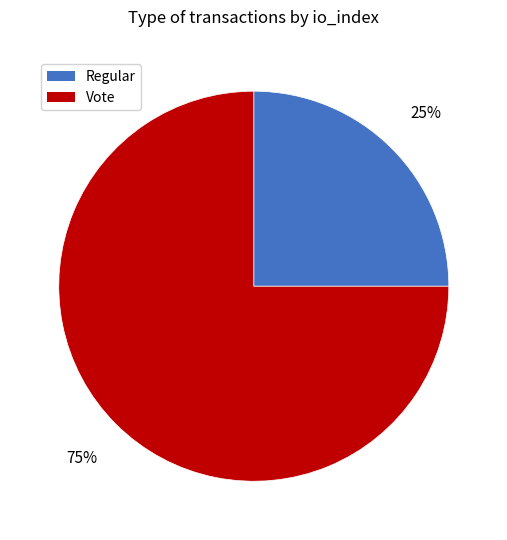

The Regular slice represents 25% of the pie. True or false?

True